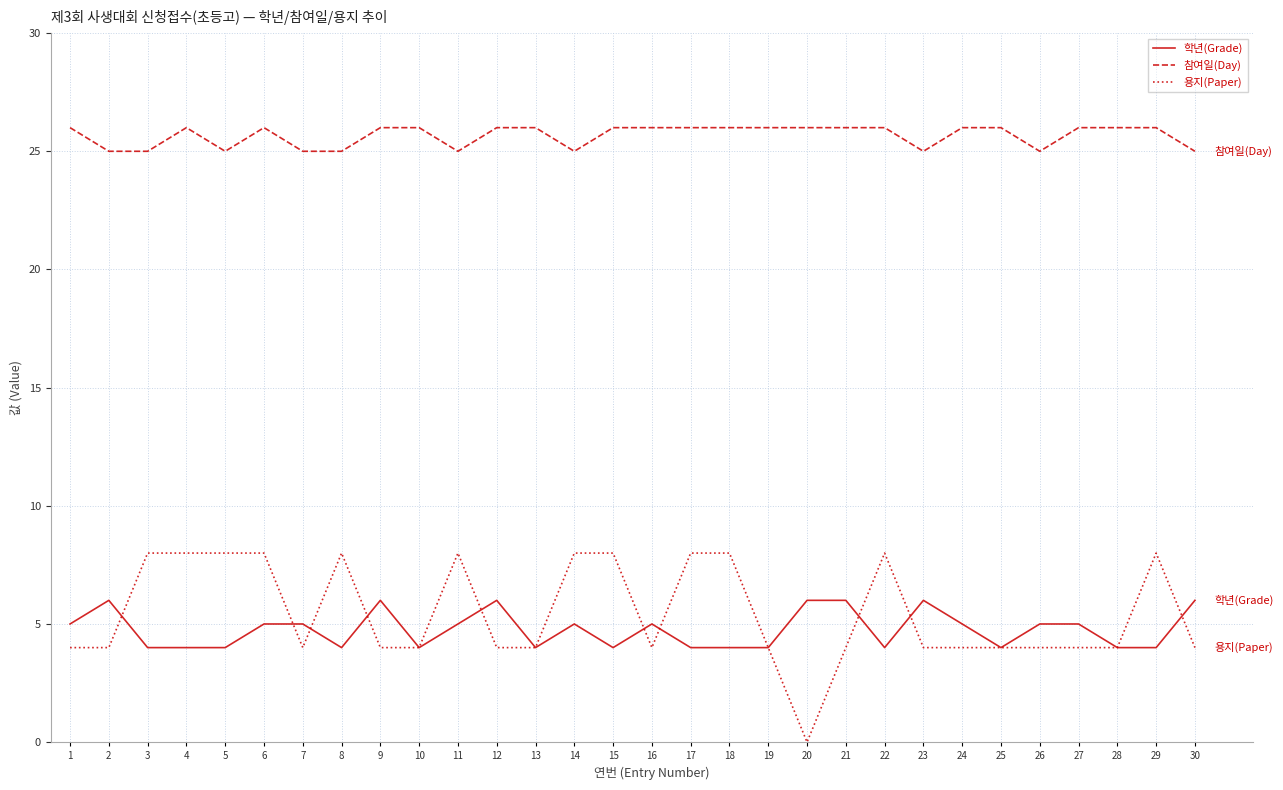

Reading left to right, extract all data points from this chart.

학년(Grade): 1=5	2=6	3=4	4=4	5=4	6=5	7=5	8=4	9=6	10=4	11=5	12=6	13=4	14=5	15=4	16=5	17=4	18=4	19=4	20=6	21=6	22=4	23=6	24=5	25=4	26=5	27=5	28=4	29=4	30=6
참여일(Day): 1=26	2=25	3=25	4=26	5=25	6=26	7=25	8=25	9=26	10=26	11=25	12=26	13=26	14=25	15=26	16=26	17=26	18=26	19=26	20=26	21=26	22=26	23=25	24=26	25=26	26=25	27=26	28=26	29=26	30=25
용지(Paper): 1=4	2=4	3=8	4=8	5=8	6=8	7=4	8=8	9=4	10=4	11=8	12=4	13=4	14=8	15=8	16=4	17=8	18=8	19=4	20=0	21=4	22=8	23=4	24=4	25=4	26=4	27=4	28=4	29=8	30=4